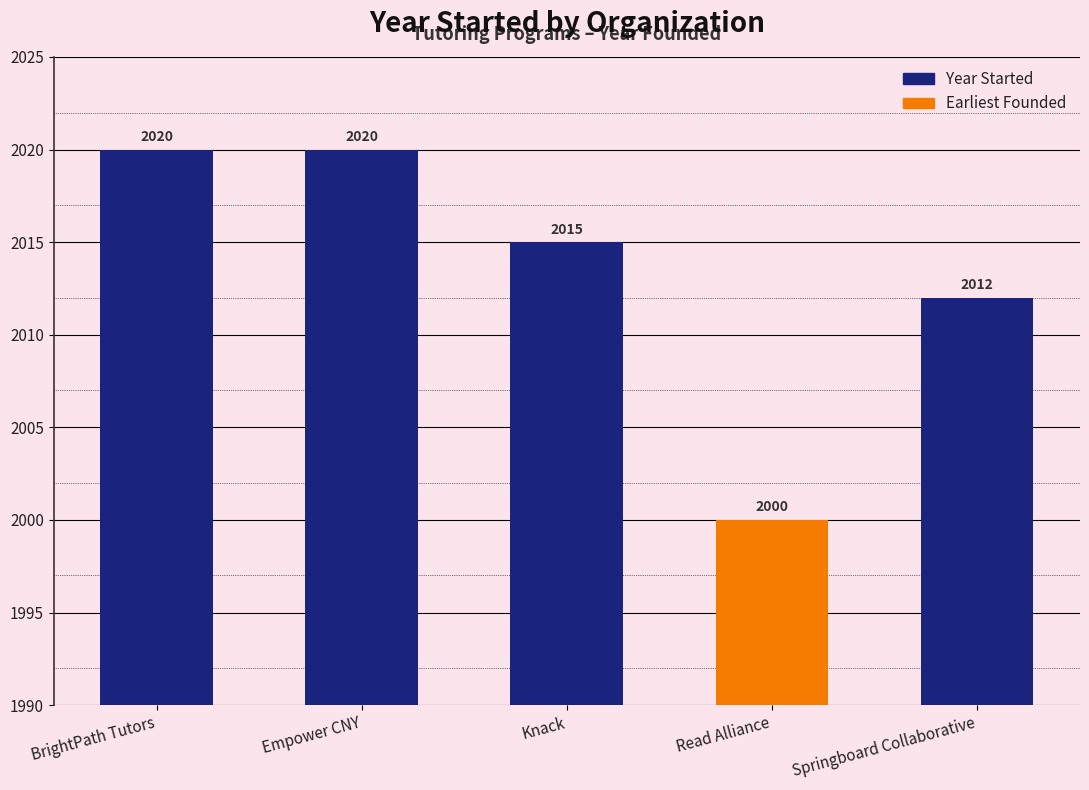

Reading right to left, list all the values displayed in this chart.

Springboard Collaborative=2012	Read Alliance=2000	Knack=2015	Empower CNY=2020	BrightPath Tutors=2020